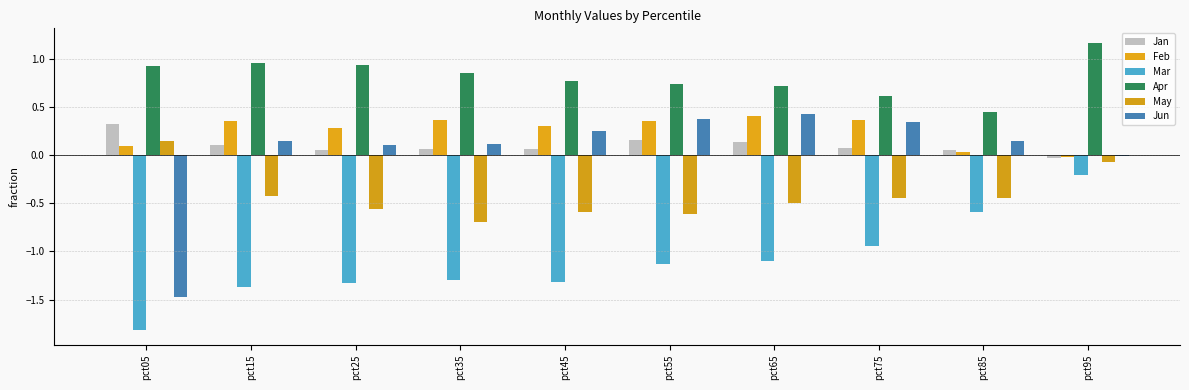

Where does the Jan series first go above 0?

pct05